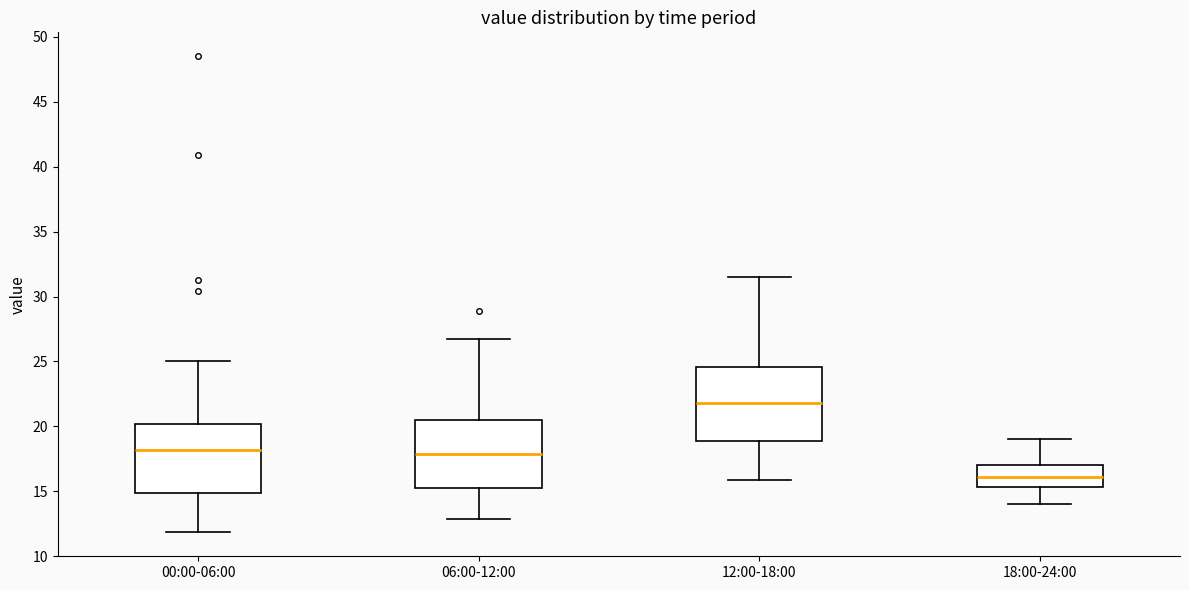

Reading left to right, transcribe this box plot: for each box, give where its median line is, the range the box spans, and where its two whiskers end, as read against the y-axis. The values are not printed on the chart, so give them approximately, as read against the axis.

00:00-06:00: median 18.0, box 15.0 to 20.0, whiskers 12.0 to 25.0
06:00-12:00: median 18.0, box 15.5 to 20.5, whiskers 13.0 to 26.5
12:00-18:00: median 22.0, box 19.0 to 24.5, whiskers 16.0 to 31.5
18:00-24:00: median 16.0, box 15.5 to 17.0, whiskers 14.0 to 19.0